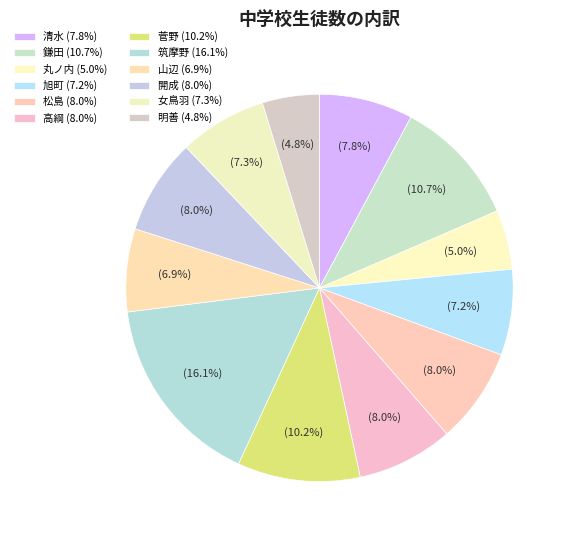

Rank the categories by value from highest to lowest.

筑摩野, 鎌田, 菅野, 高綱, 松島, 開成, 清水, 女鳥羽, 旭町, 山辺, 丸ノ内, 明善